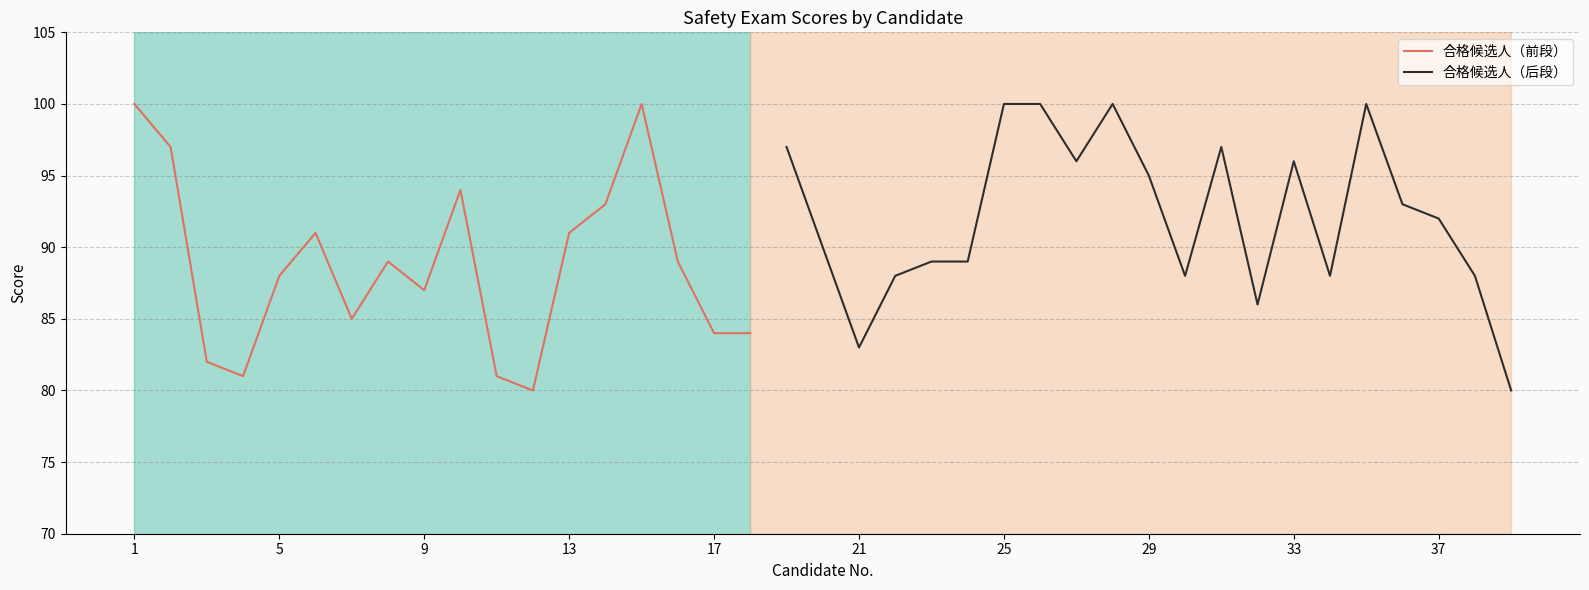

Reading left to right, list all the values displayed in this chart.

1=100	2=97	3=82	4=81	5=88	6=91	7=85	8=89	9=87	10=94	11=81	12=80	13=91	14=93	15=100	16=89	17=84	18=84	19=97	20=90	21=83	22=88	23=89	24=89	25=100	26=100	27=96	28=100	29=95	30=88	31=97	32=86	33=96	34=88	35=100	36=93	37=92	38=88	39=80